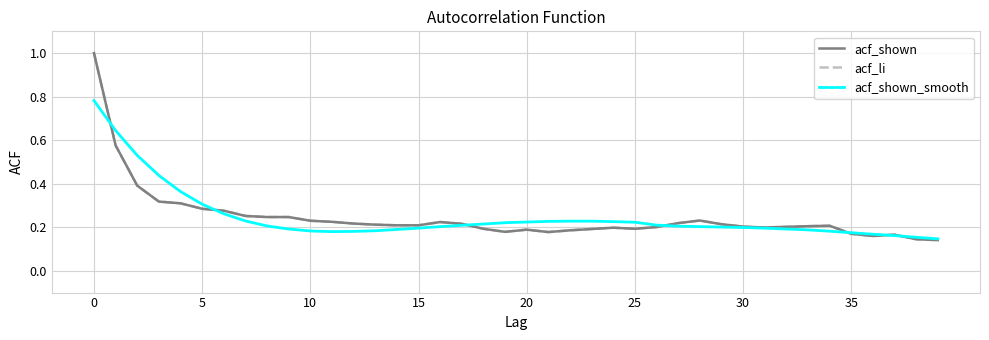

Reading left to right, list all the values displayed in this chart.

acf_shown: 1.0	0.6	0.4	0.3	0.3	0.3	0.3	0.3	0.2	0.2	0.2	0.2	0.2	0.2	0.2	0.2	0.2	0.2	0.2	0.2	0.2	0.2	0.2	0.2	0.2	0.2	0.2	0.2	0.2	0.2	0.2	0.2	0.2	0.2	0.2	0.2	0.2	0.2	0.1	0.1
acf_li: 1.0	0.6	0.4	0.3	0.3	0.3	0.3	0.3	0.2	0.2	0.2	0.2	0.2	0.2	0.2	0.2	0.2	0.2	0.2	0.2	0.2	0.2	0.2	0.2	0.2	0.2	0.2	0.2	0.2	0.2	0.2	0.2	0.2	0.2	0.2	0.2	0.2	0.2	0.1	0.1
acf_shown_smooth: 0.8	0.6	0.5	0.4	0.4	0.3	0.3	0.2	0.2	0.2	0.2	0.2	0.2	0.2	0.2	0.2	0.2	0.2	0.2	0.2	0.2	0.2	0.2	0.2	0.2	0.2	0.2	0.2	0.2	0.2	0.2	0.2	0.2	0.2	0.2	0.2	0.2	0.2	0.2	0.1